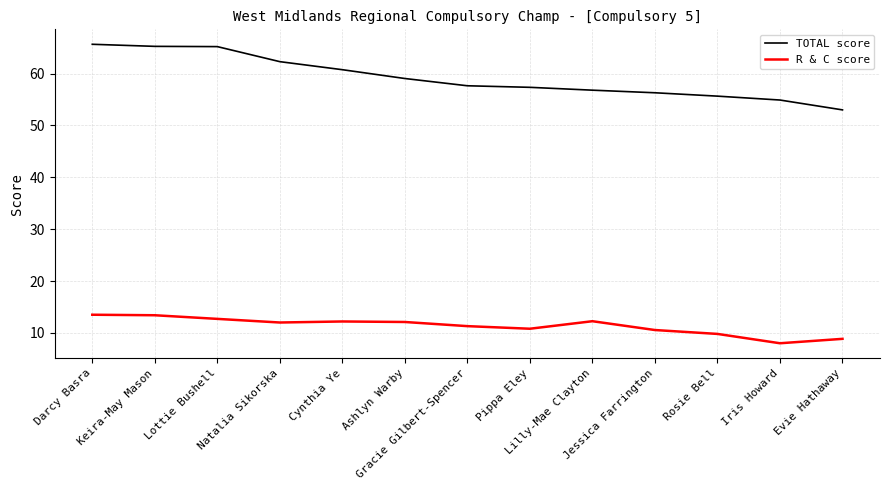

Is it true that R & C score equals 11.7 at Iris Howard?

False